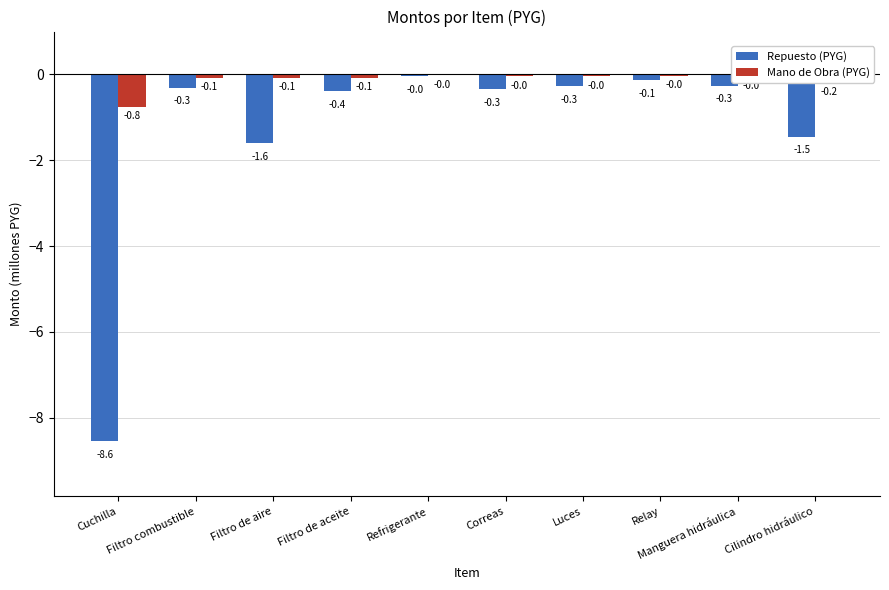

What is the sum of all Repuesto (PYG) values?

-13.4